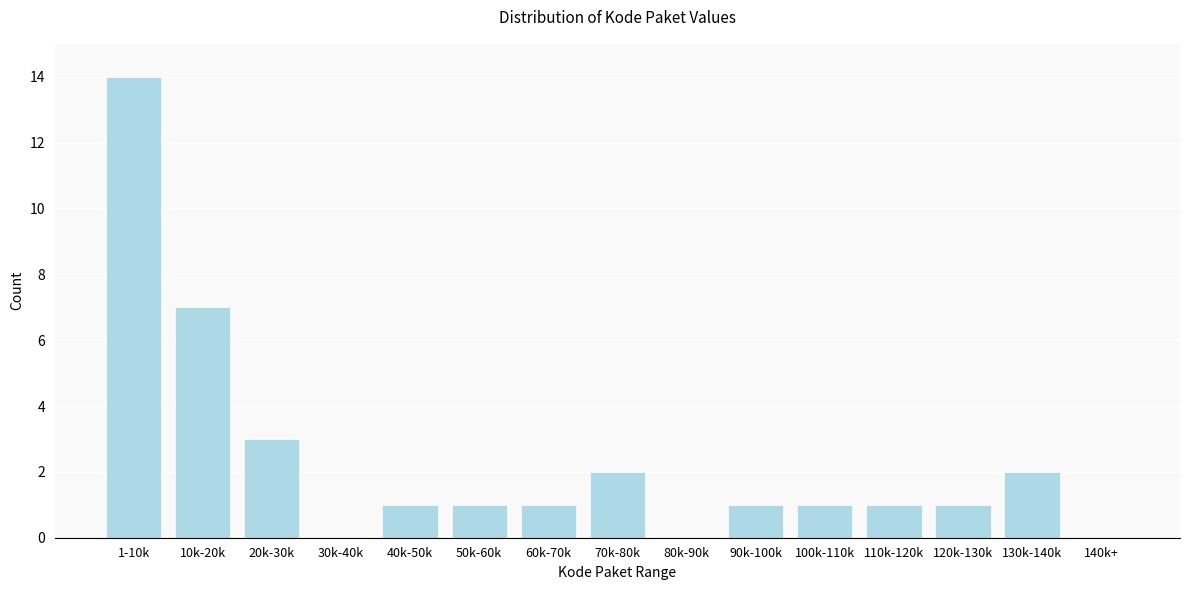

Reading right to left, extract all data points from this chart.

140k+=0	130k-140k=2	120k-130k=1	110k-120k=1	100k-110k=1	90k-100k=1	80k-90k=0	70k-80k=2	60k-70k=1	50k-60k=1	40k-50k=1	30k-40k=0	20k-30k=3	10k-20k=7	1-10k=14